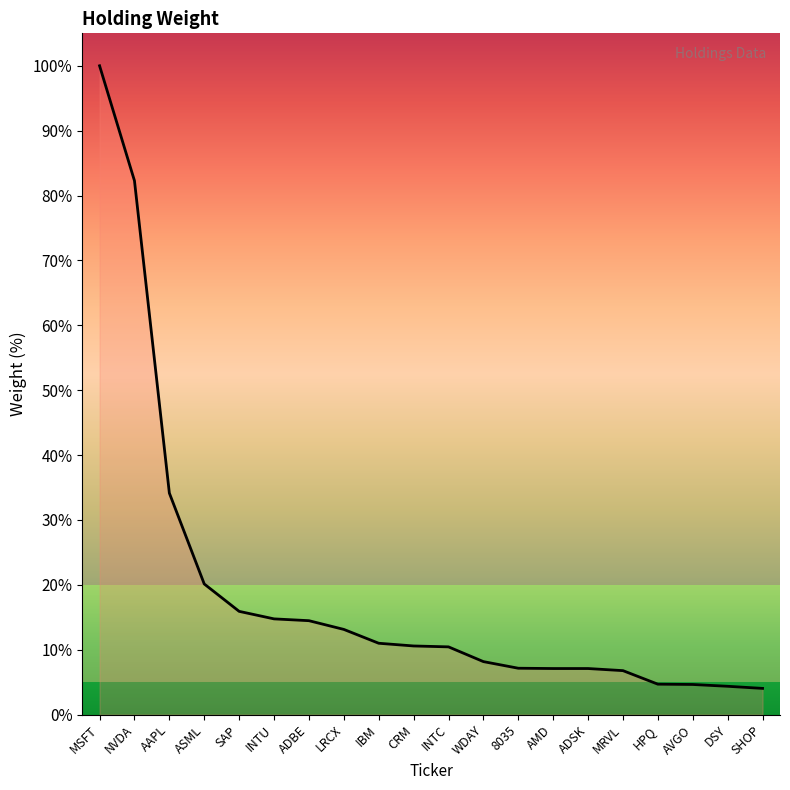

Read the value at INTU.

14.7